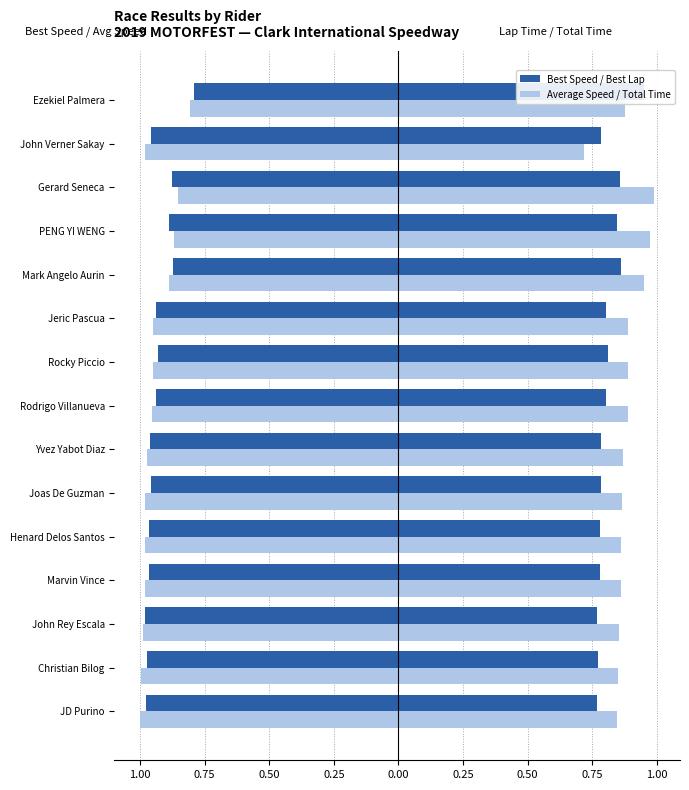

At how many categories does at least one series exceed 0?

15